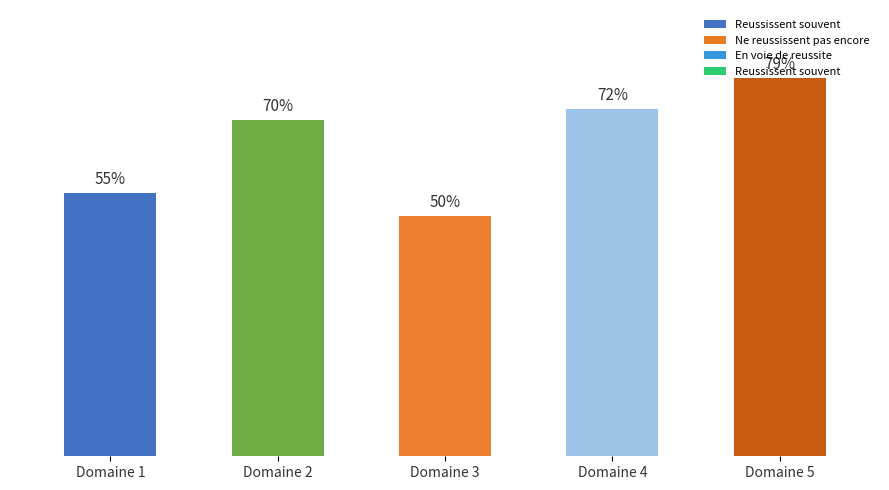

Which category has the highest value across all series?

Domaine 5